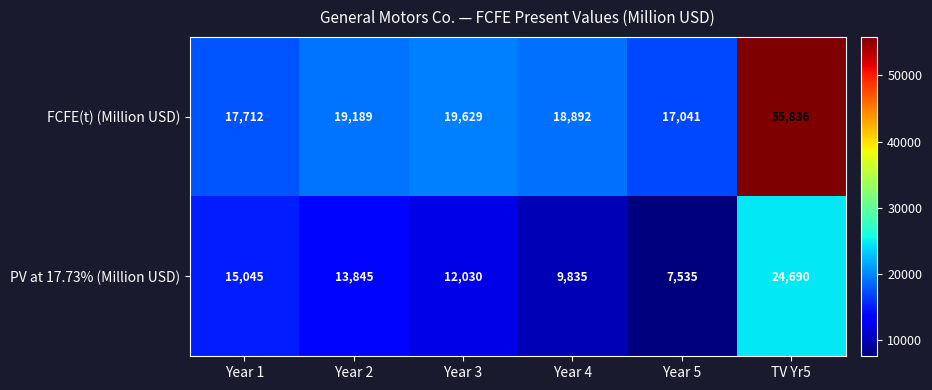

At TV Yr5, list the series in order from largest to smallest.

FCFE(t) (Million USD), PV at 17.73% (Million USD)